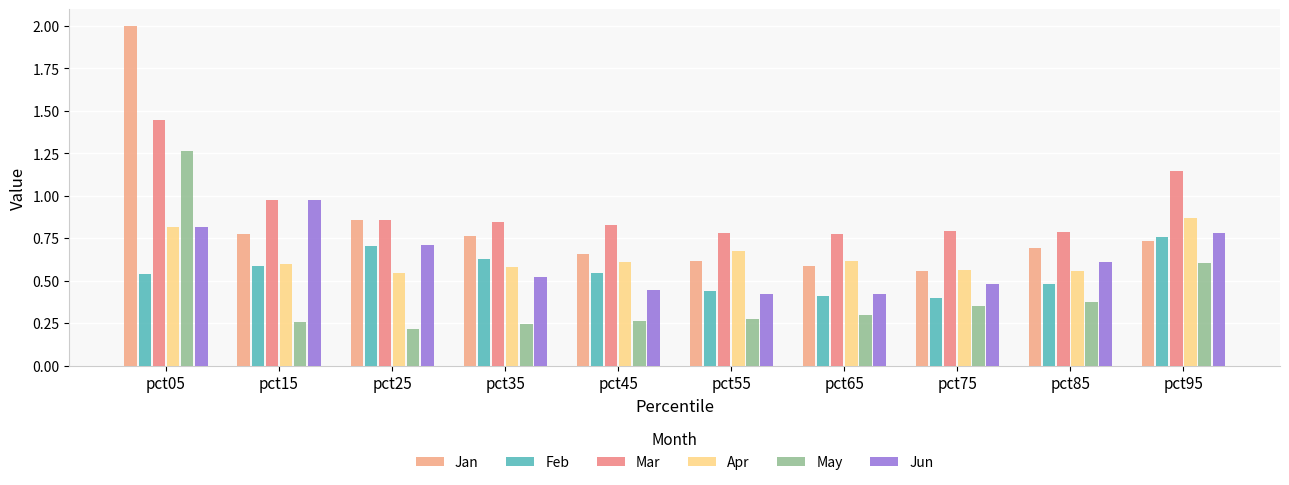

The Jun series shows 0.8 at pct95. True or false?

True